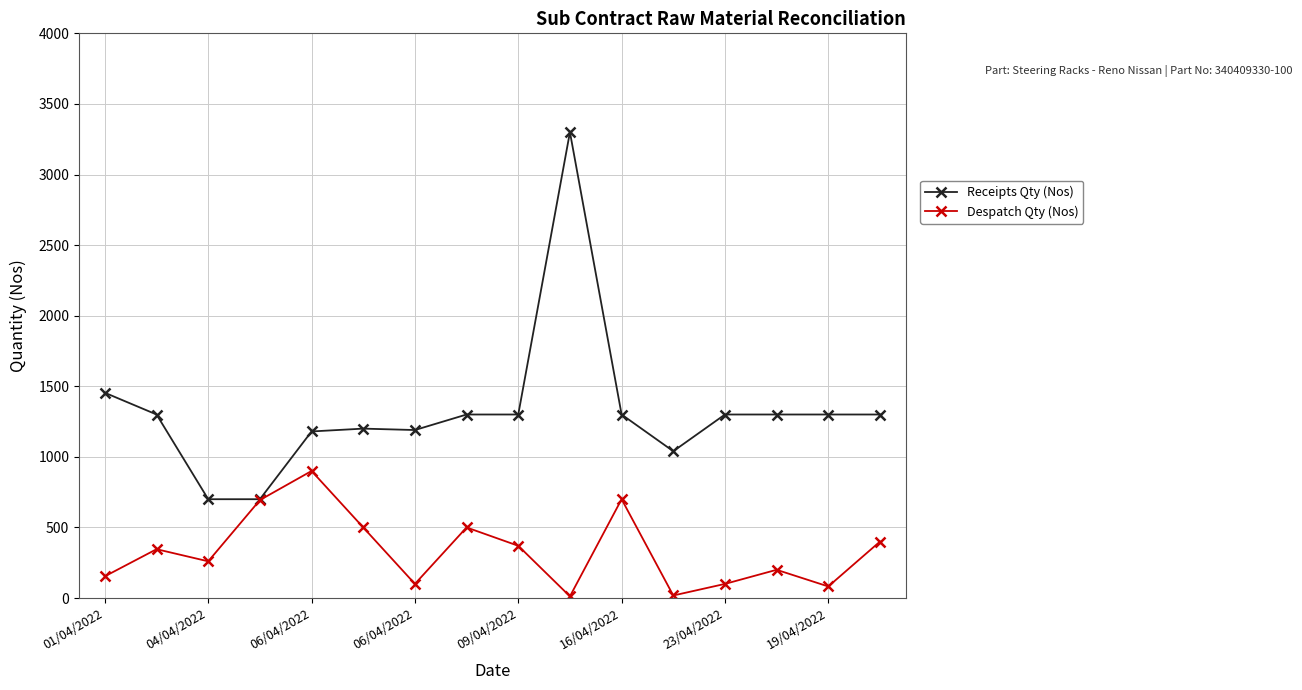

In Despatch Qty (Nos), how many points are higher than both neighbors (excluding endpoints)?

5